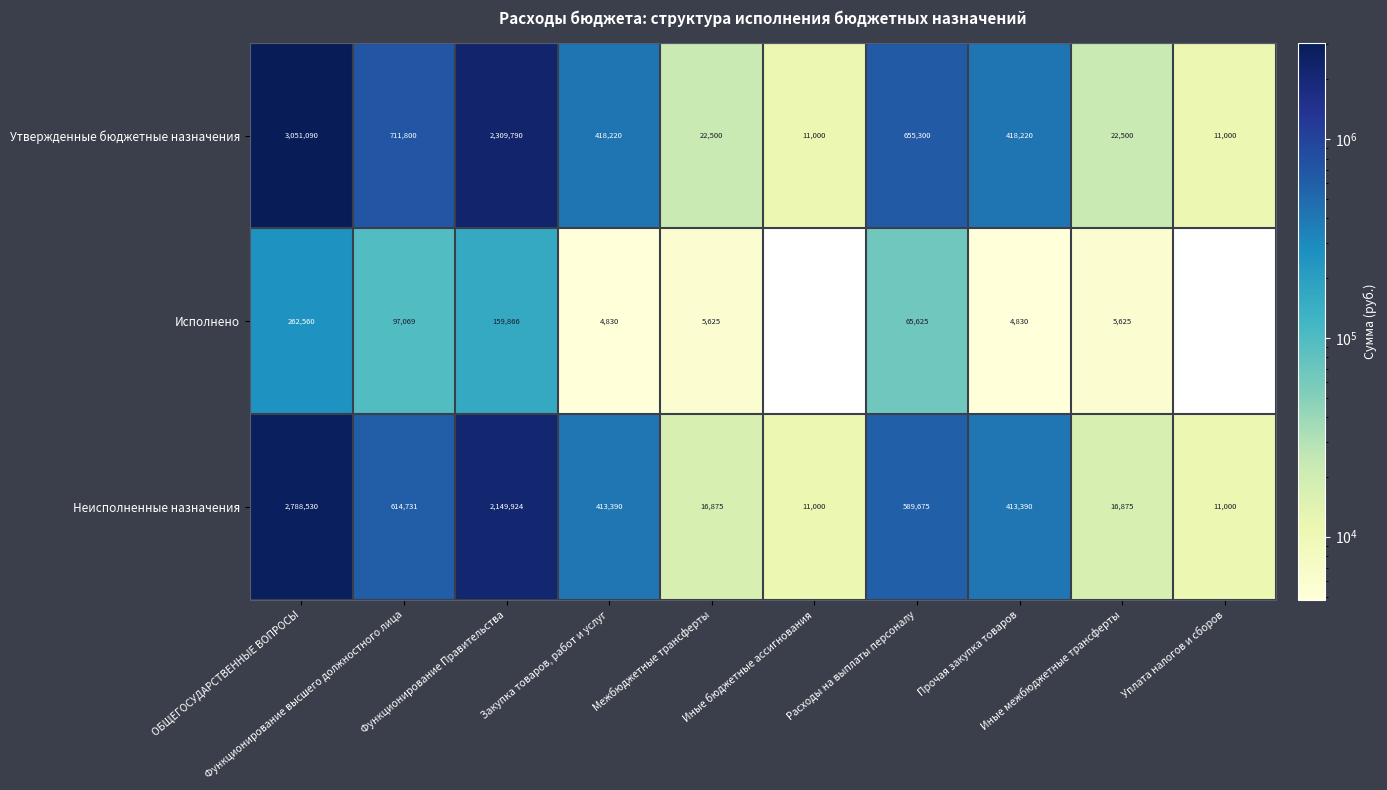

Is it true that Исполнено equals 259353.9 at Функционирование Правительства?

False